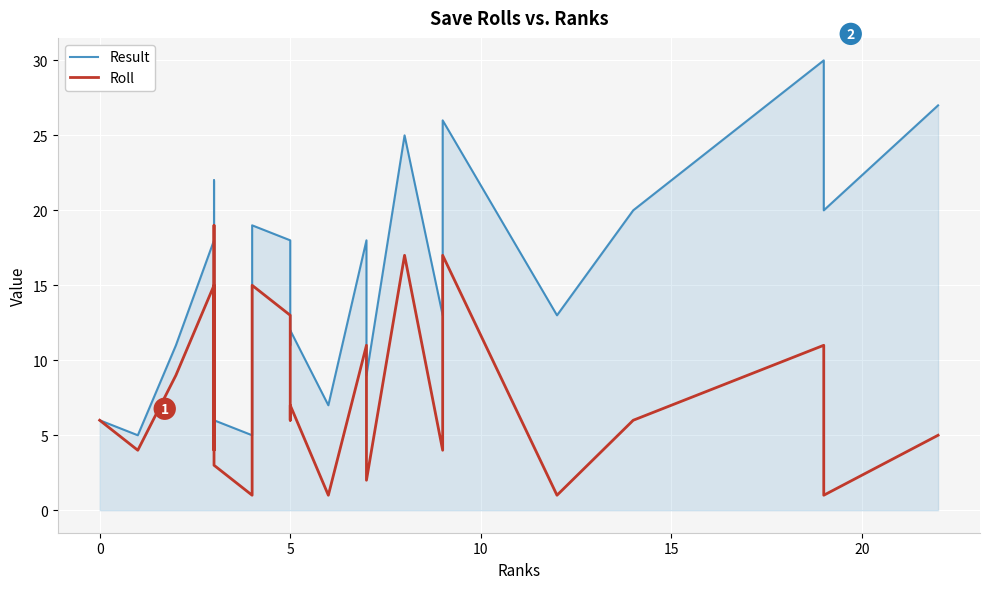

Rank the series by their maximum value, from lowest to highest.

Roll, Result